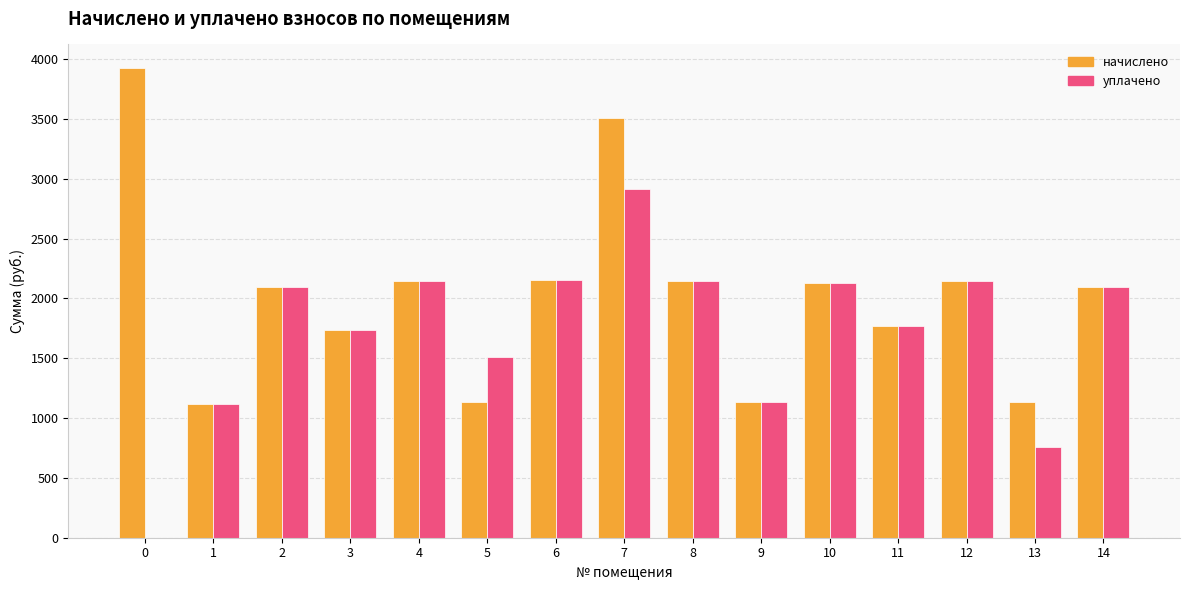

How many groups of bars are there?

15